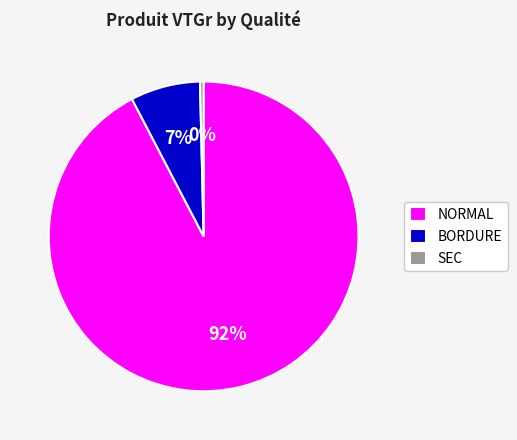

How many slices are in this pie chart?

3